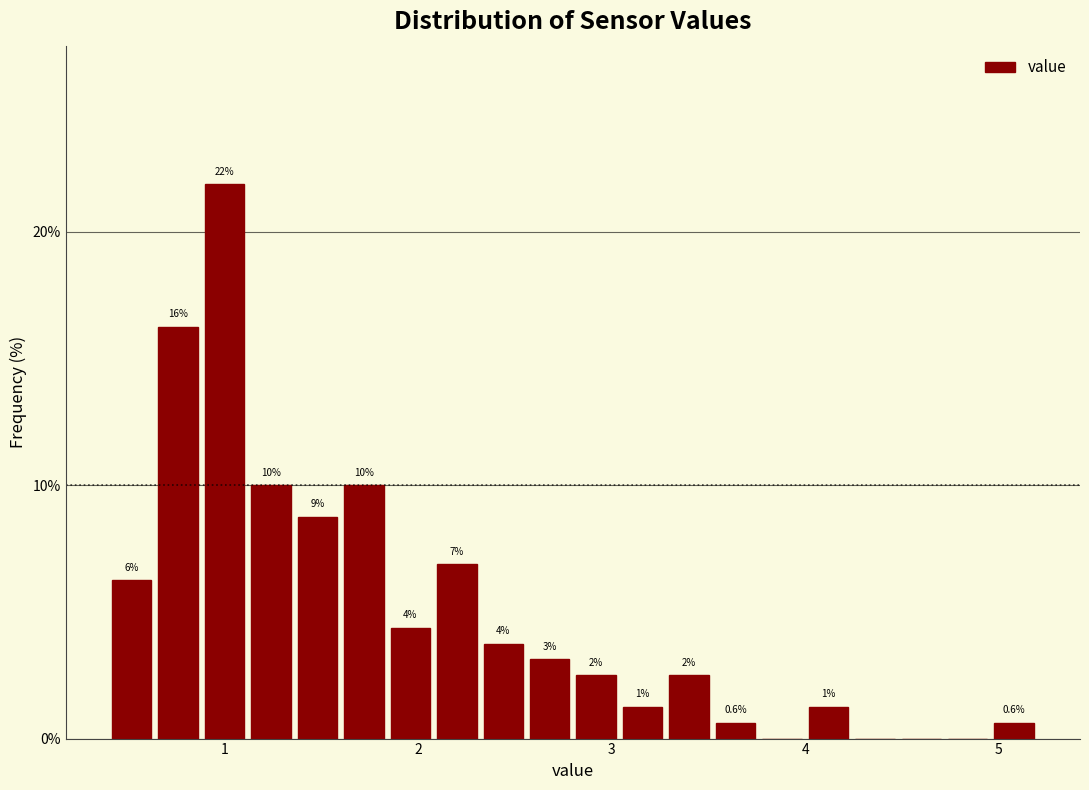

Around what value on the x-axis is the tallest bar? Give the approximate position of its centre, as read against the axis.

1.0